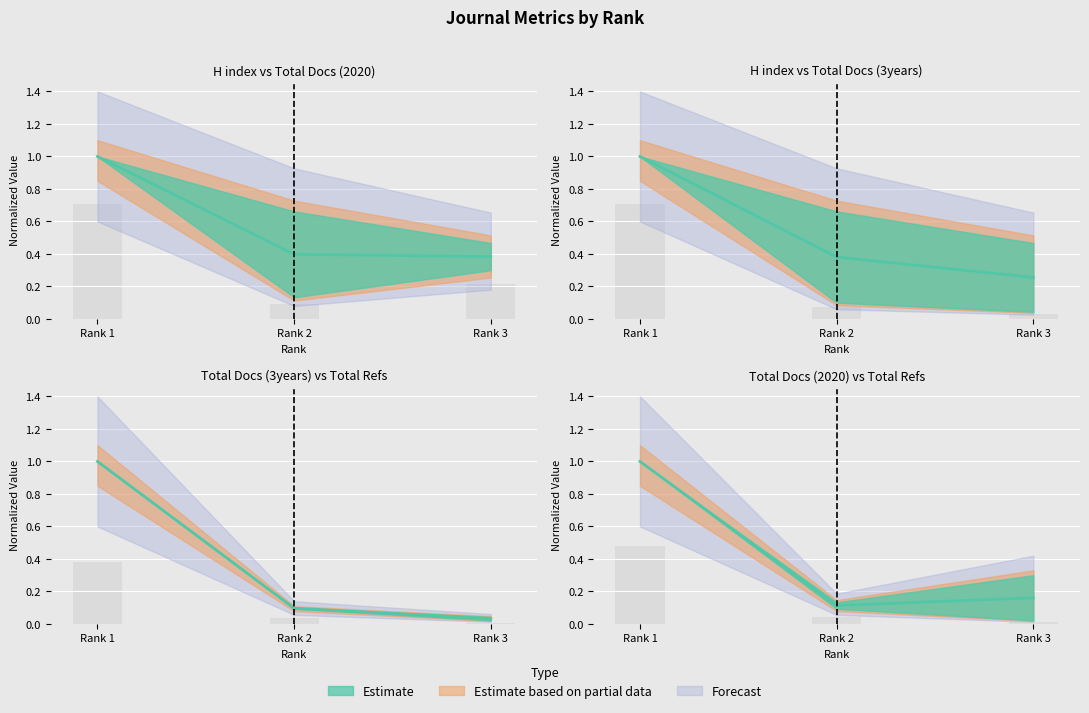

Are the bars horizontal?

No